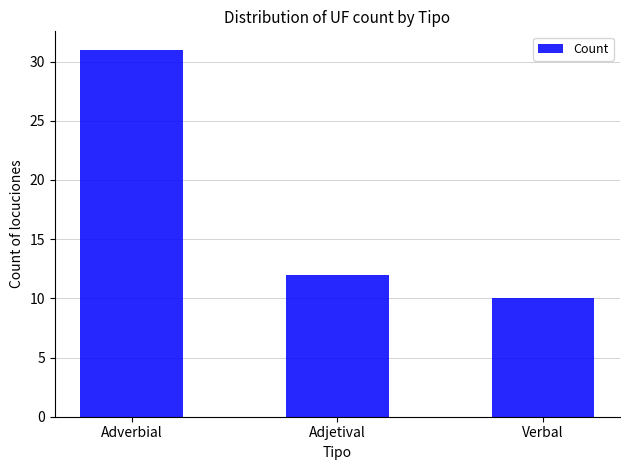

What is the value of the 2nd bar from the left?

12